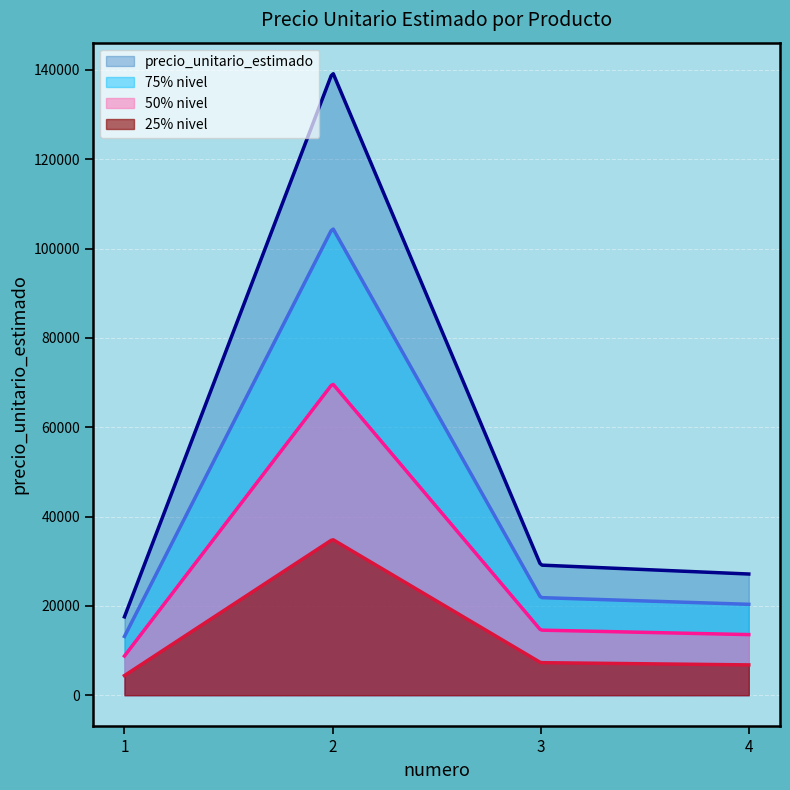

True or false: the data shows 47255 at 2.

False